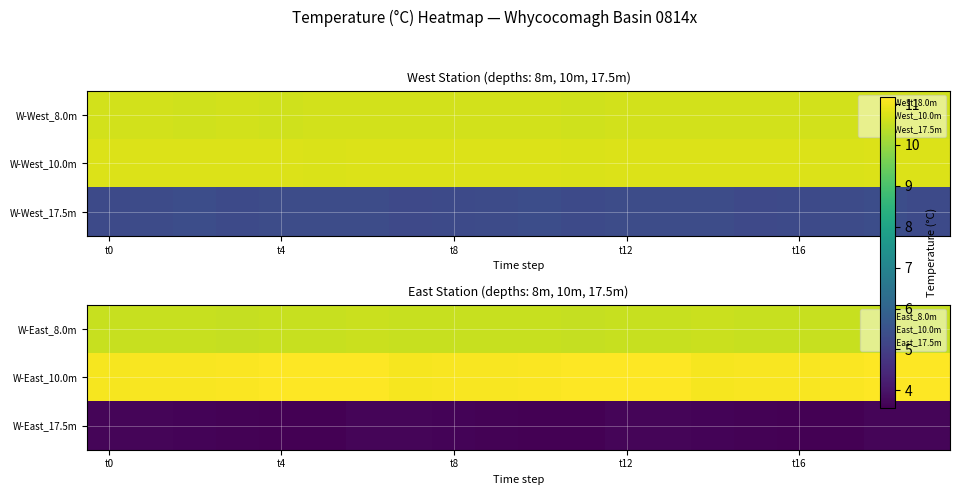

What is the highest value of the W-East_17.5m series?

3.7